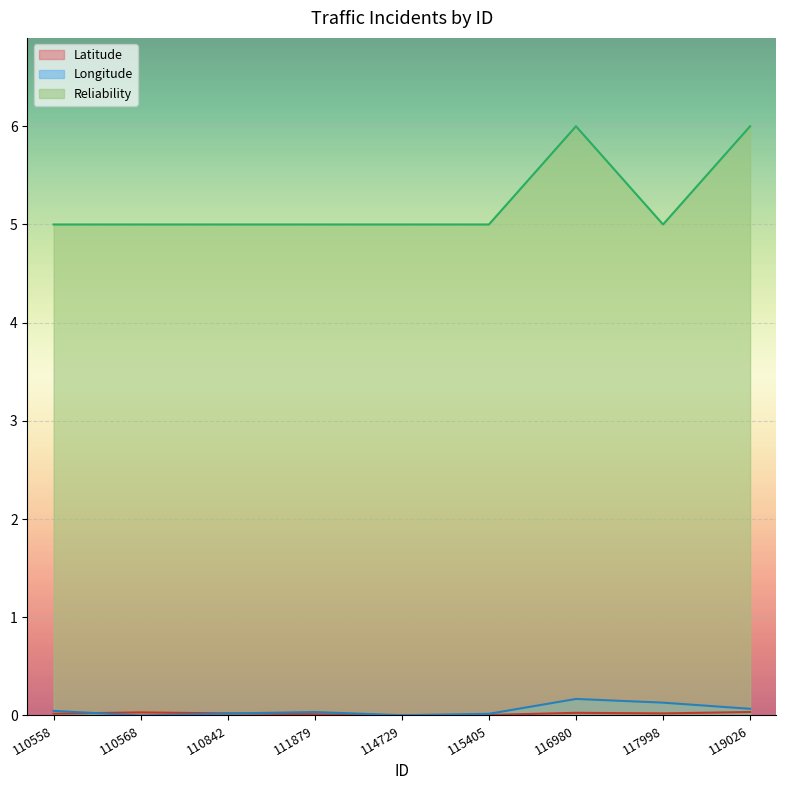

Which series has the largest total across all categories?

Reliability